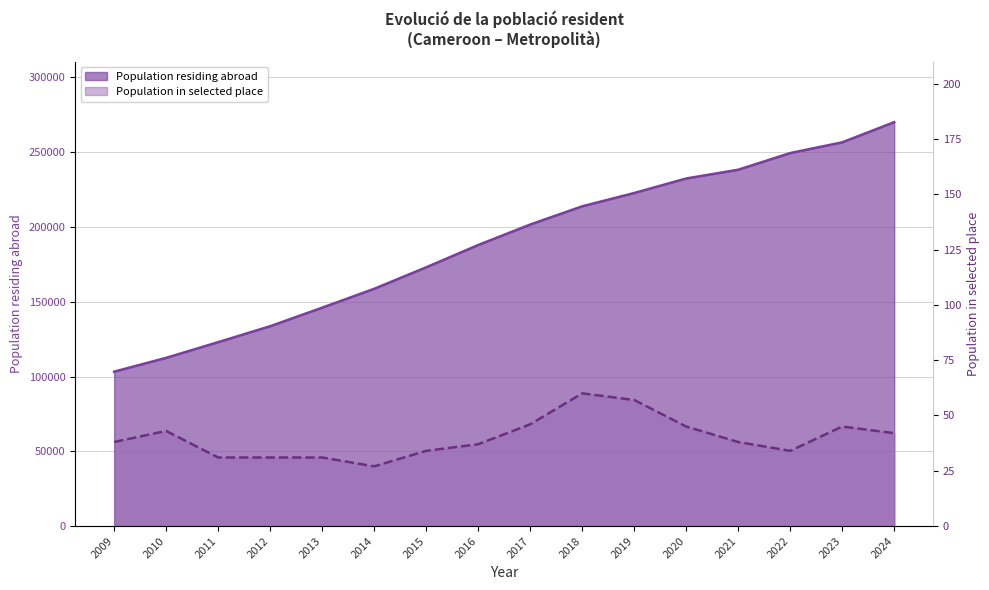

Rank the categories by Population residing abroad value from lowest to highest.

2009, 2010, 2011, 2012, 2013, 2014, 2015, 2016, 2017, 2018, 2019, 2020, 2021, 2022, 2023, 2024